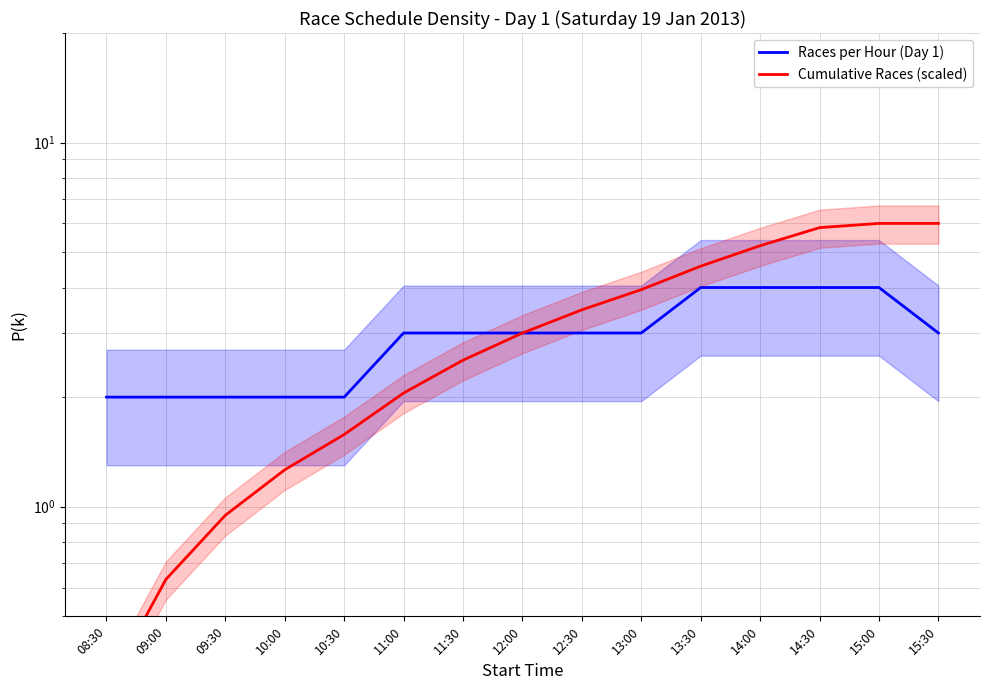

True or false: Cumulative Races (scaled) has more than 0 points higher than both neighbors.

False